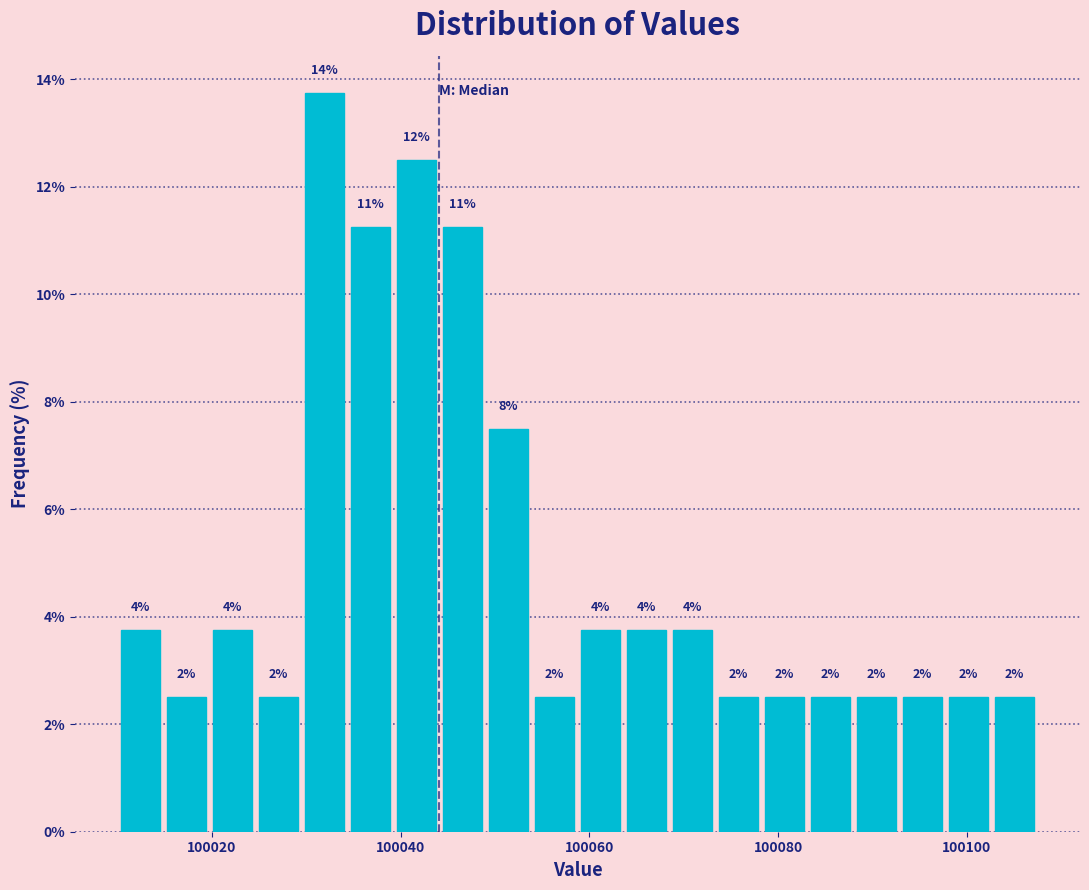

Read against the x-axis, roughly where is the centre of the tallest bar?

100032